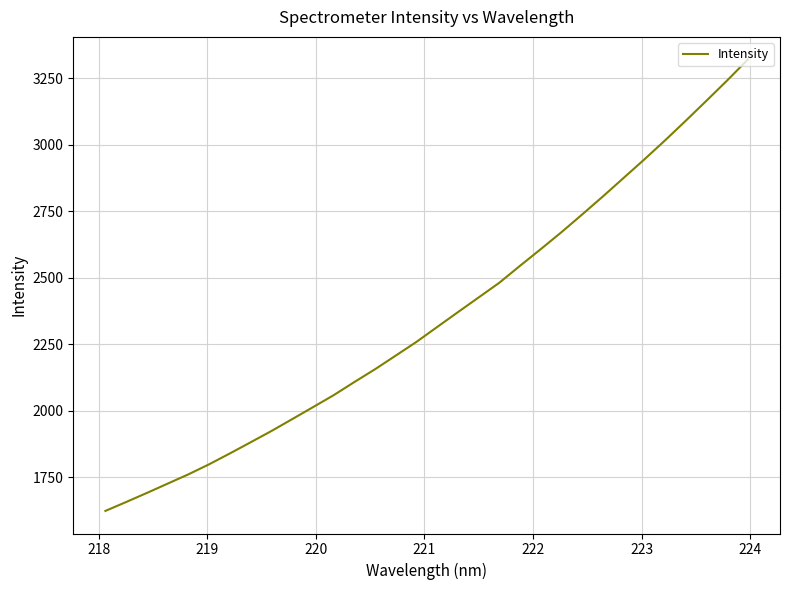

What is the maximum value shown in the chart?

3320.1